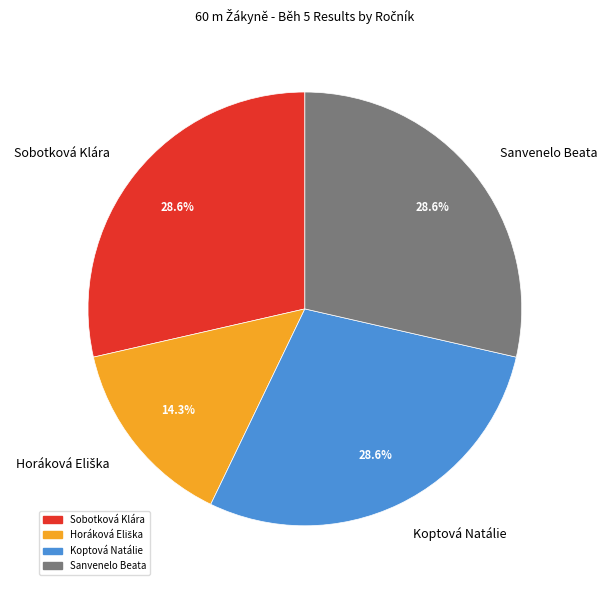

Is it true that Koptová Natálie is 29% of the pie?

True